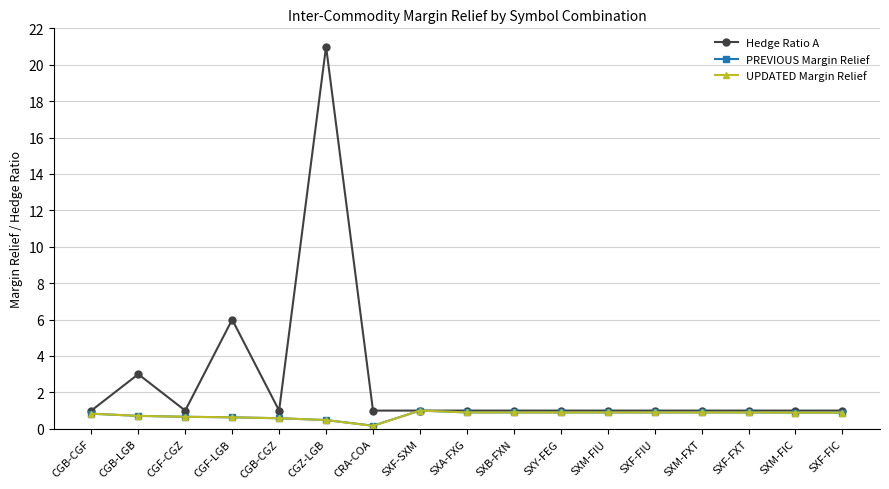

At which category does the chart reach its peak across all series?

CGZ-LGB